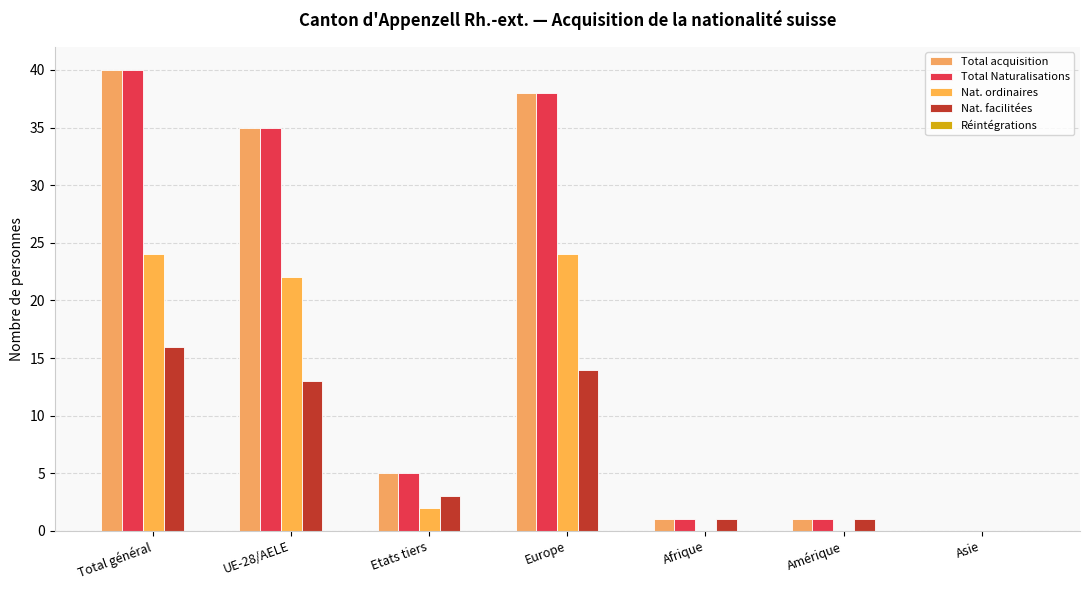

At which category is the sum across all series the highest?

Total général